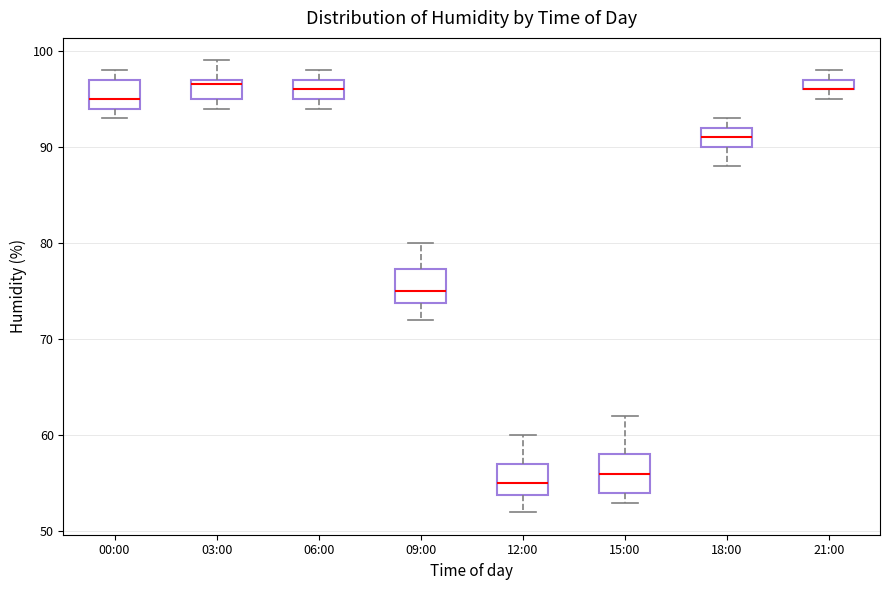

Where is the upper edge of the box for 18:00 on the y-axis? The values are not printed on the chart, so give them approximately, as read against the axis.

92